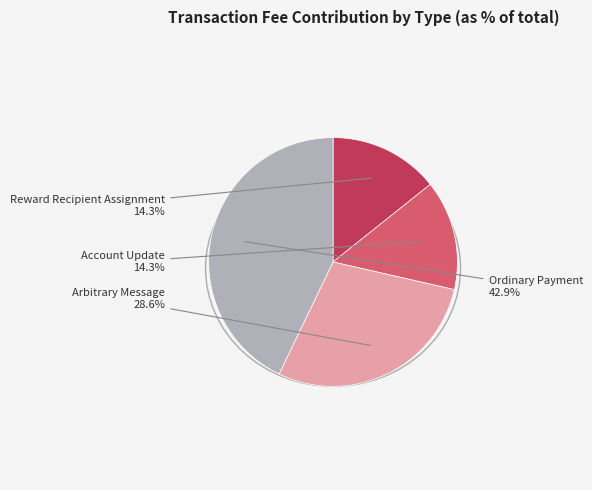

How many slices are in this pie chart?

4